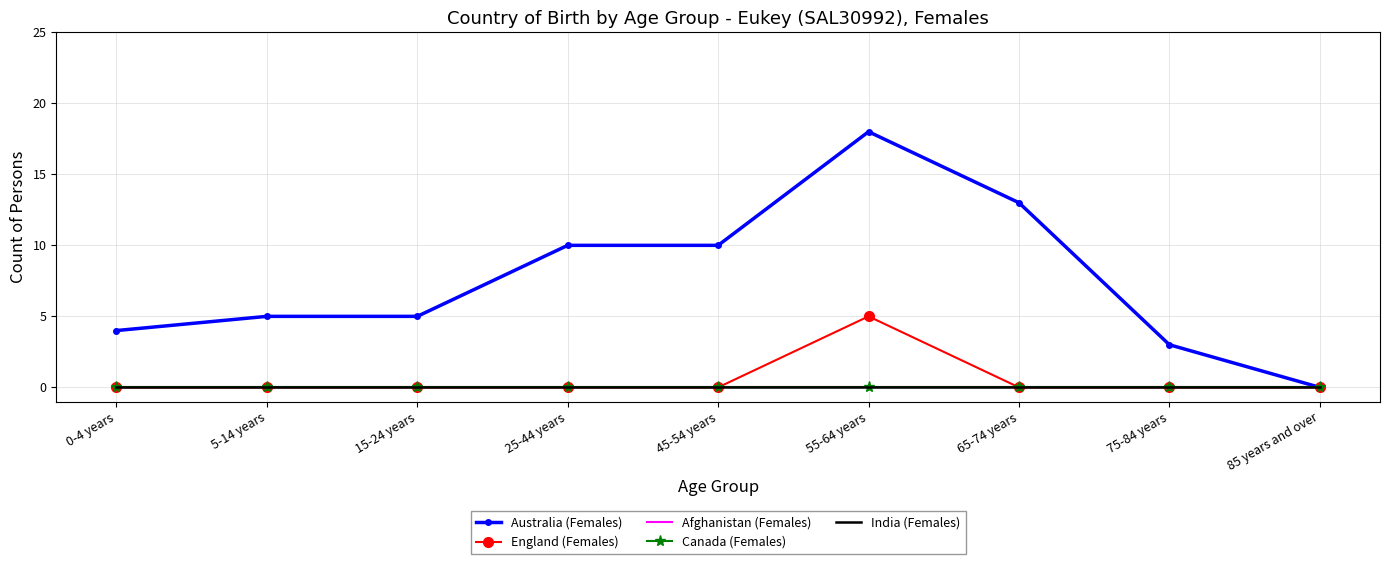

Is it true that Afghanistan (Females) equals 0 at 65-74 years?

True